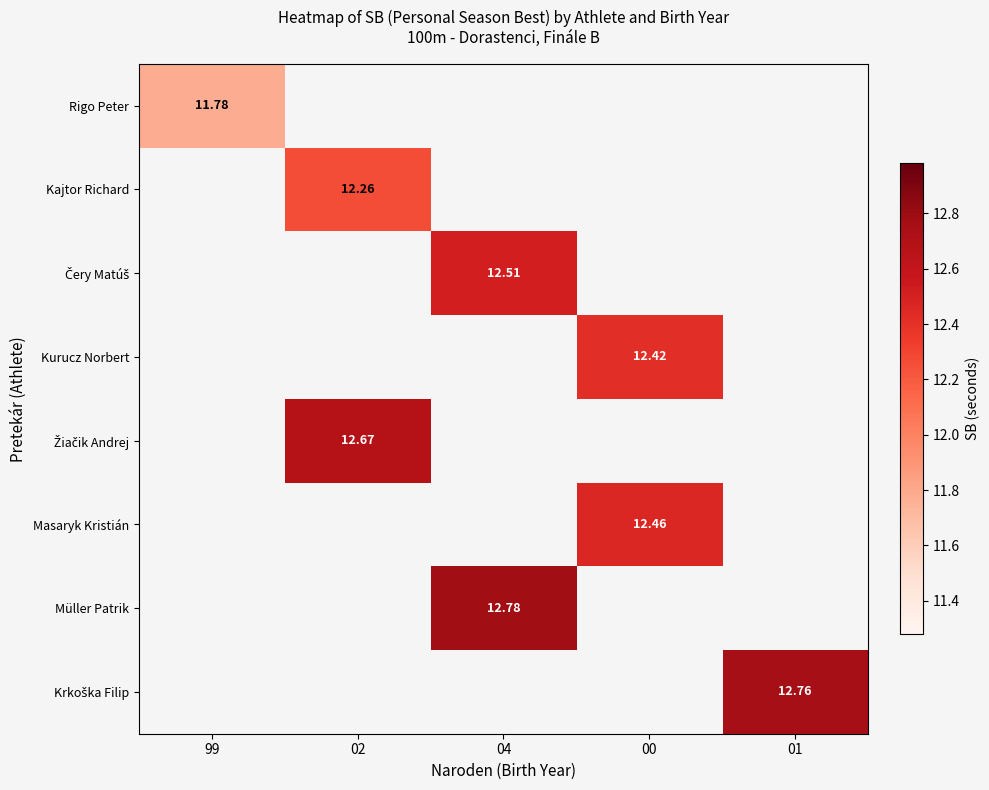

What is the highest value of the Rigo Peter series?

11.8